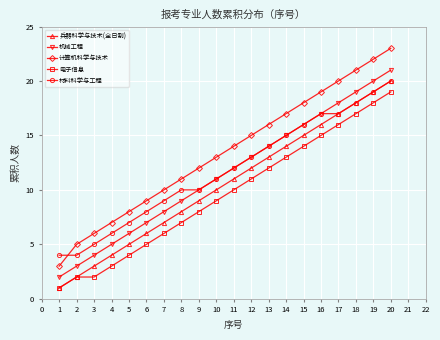

What is the sum of all 兵器科学与技术(全日制) values?

210